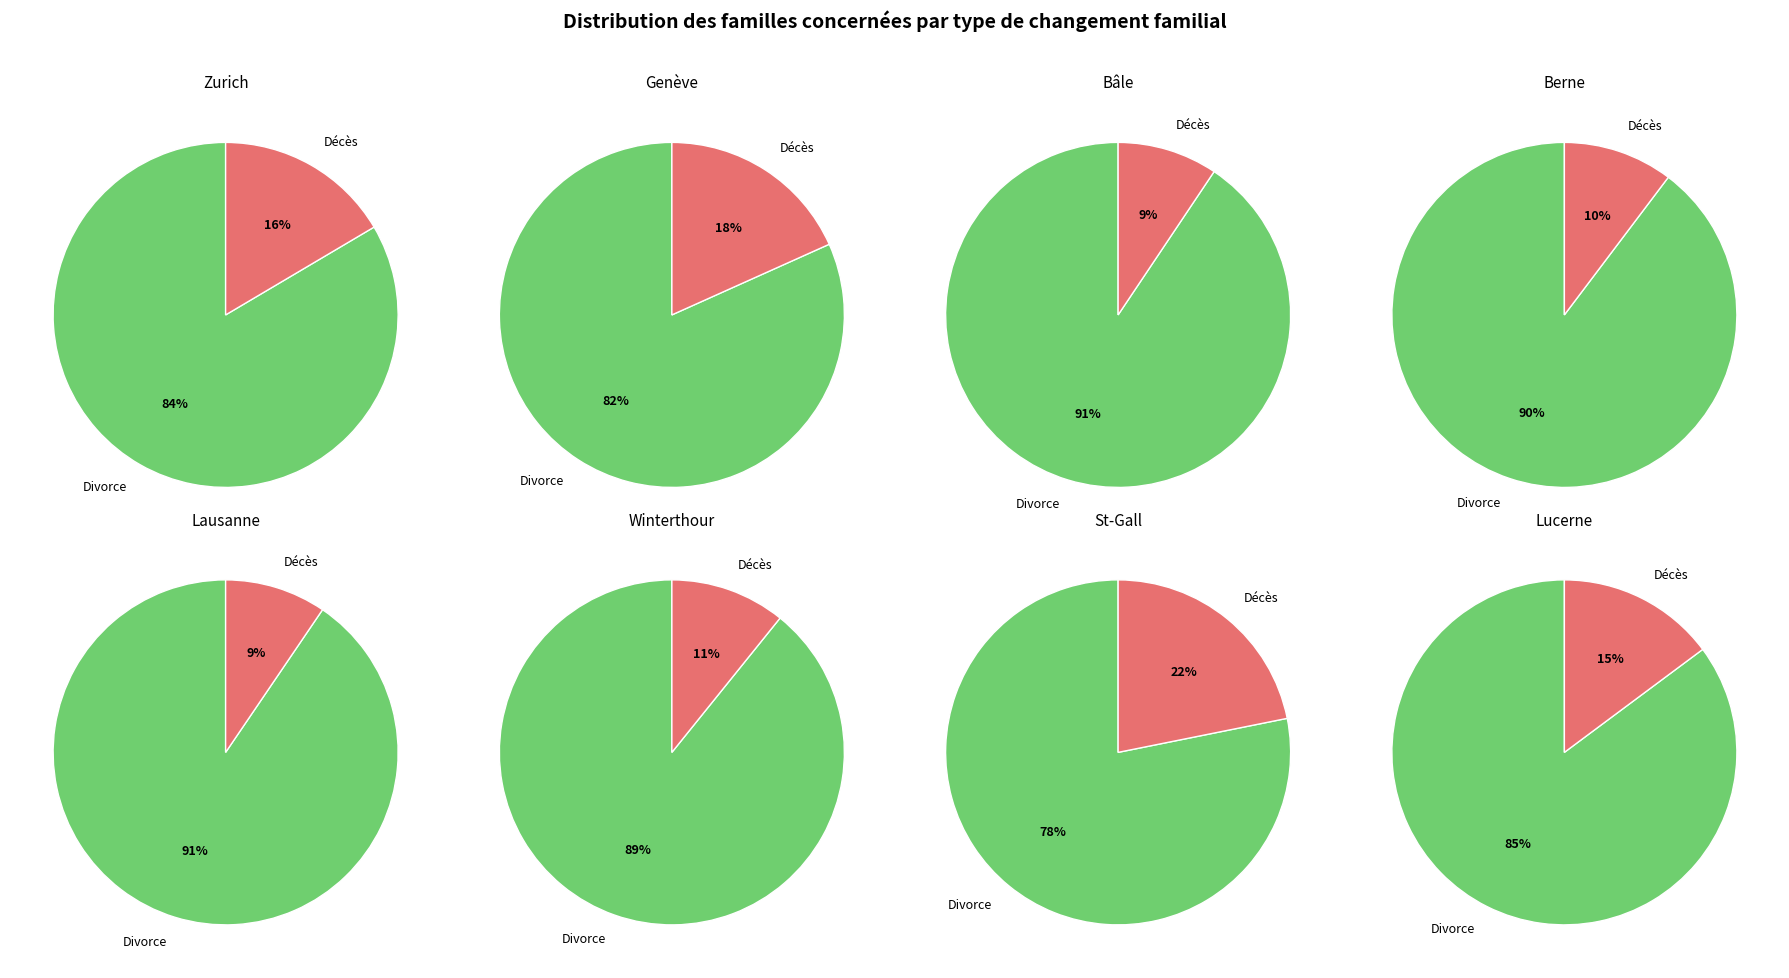

At Lucerne, list the series in order from largest to smallest.

Divorce, Décès